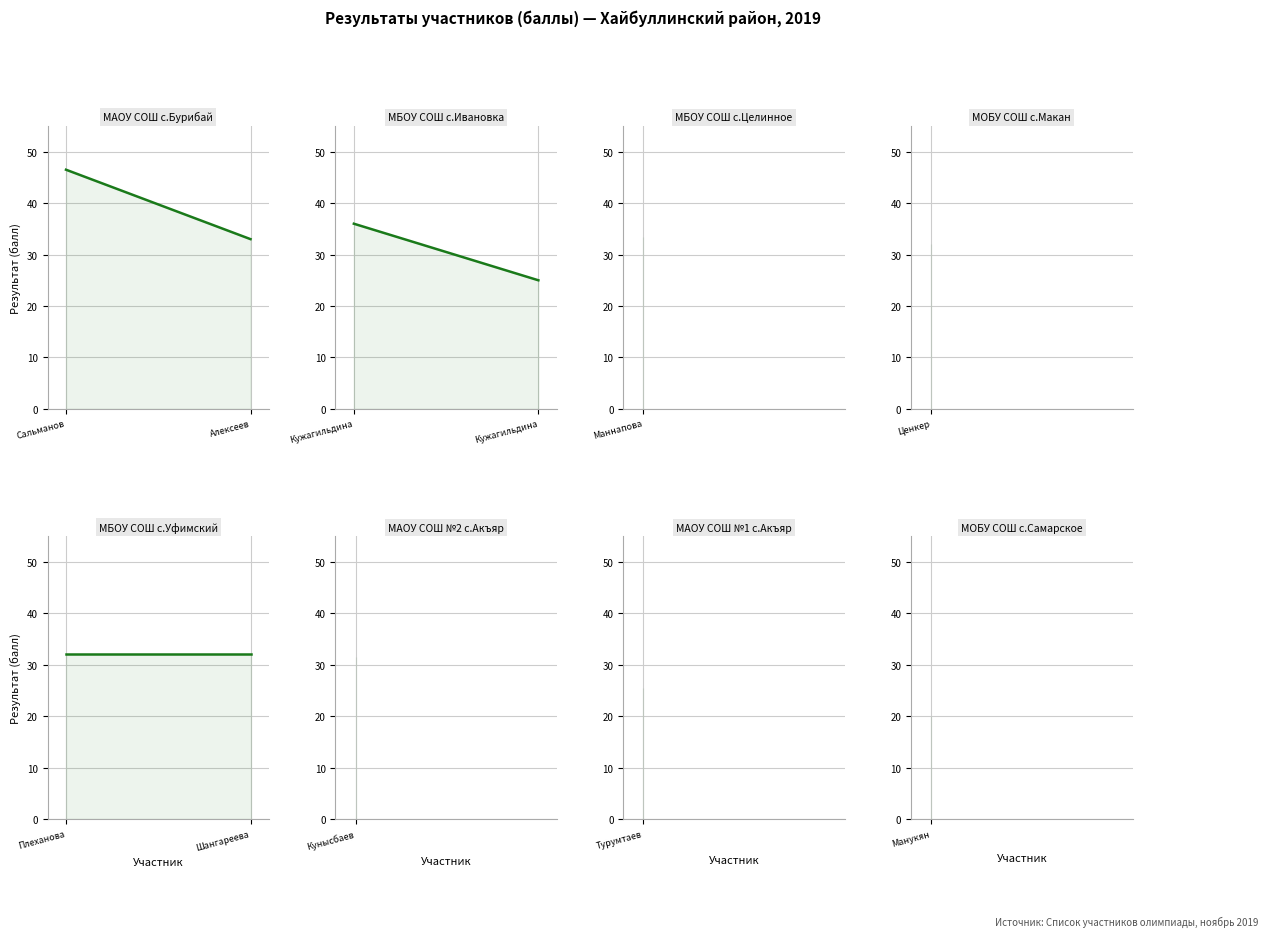

What position from the right is Сальманов?

2